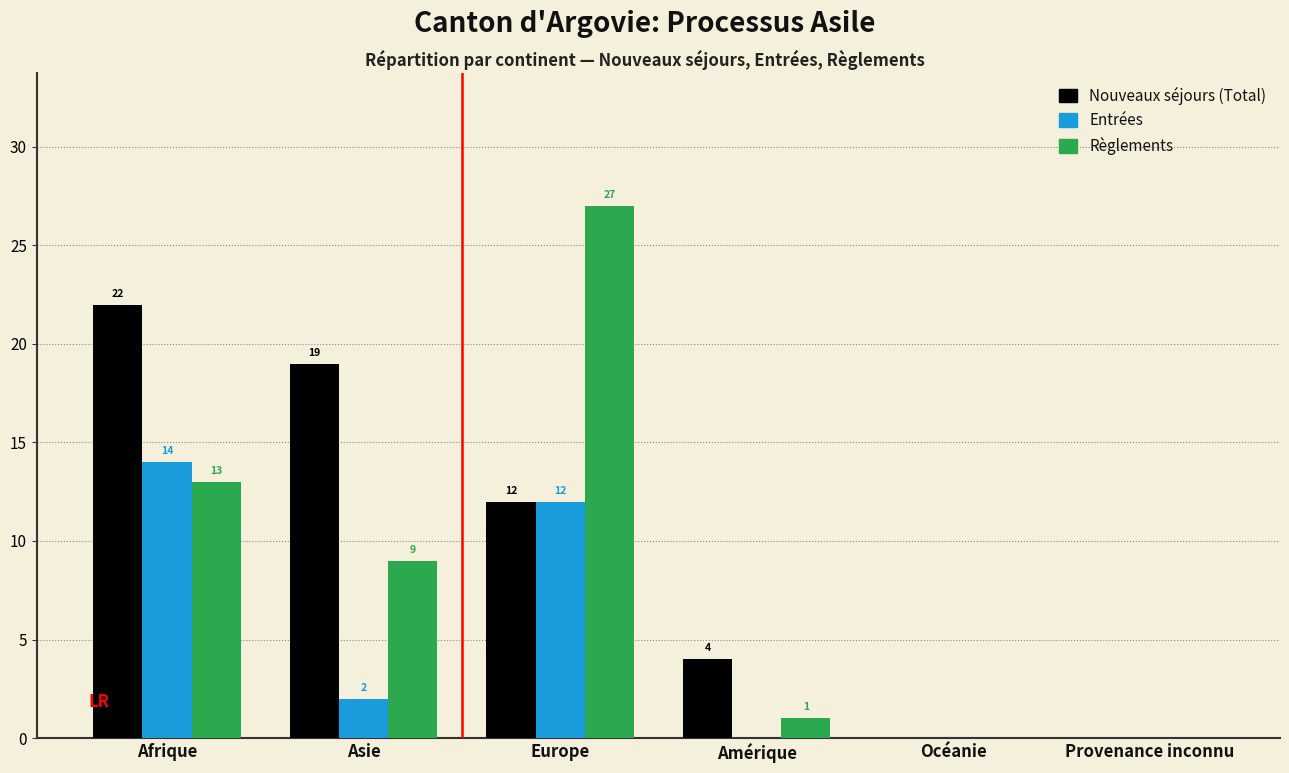

Reading left to right, what are all the values shown in this chart?

Nouveaux séjours (Total): Afrique=22	Asie=19	Europe=12	Amérique=4	Océanie=0	Provenance inconnu=0
Entrées: Afrique=14	Asie=2	Europe=12	Amérique=0	Océanie=0	Provenance inconnu=0
Règlements: Afrique=13	Asie=9	Europe=27	Amérique=1	Océanie=0	Provenance inconnu=0